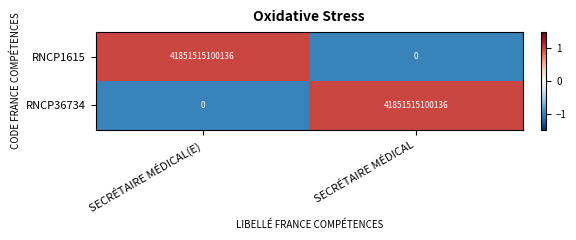

At SECRÉTAIRE MÉDICAL(E), list the series in order from largest to smallest.

RNCP1615, RNCP36734